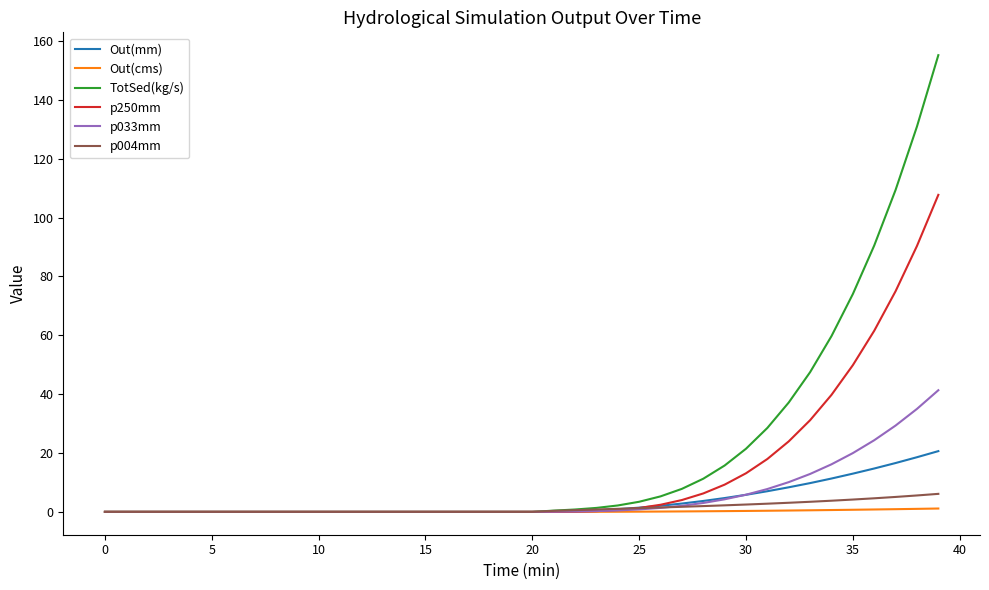

Which series has the widest spread of values?

TotSed(kg/s)